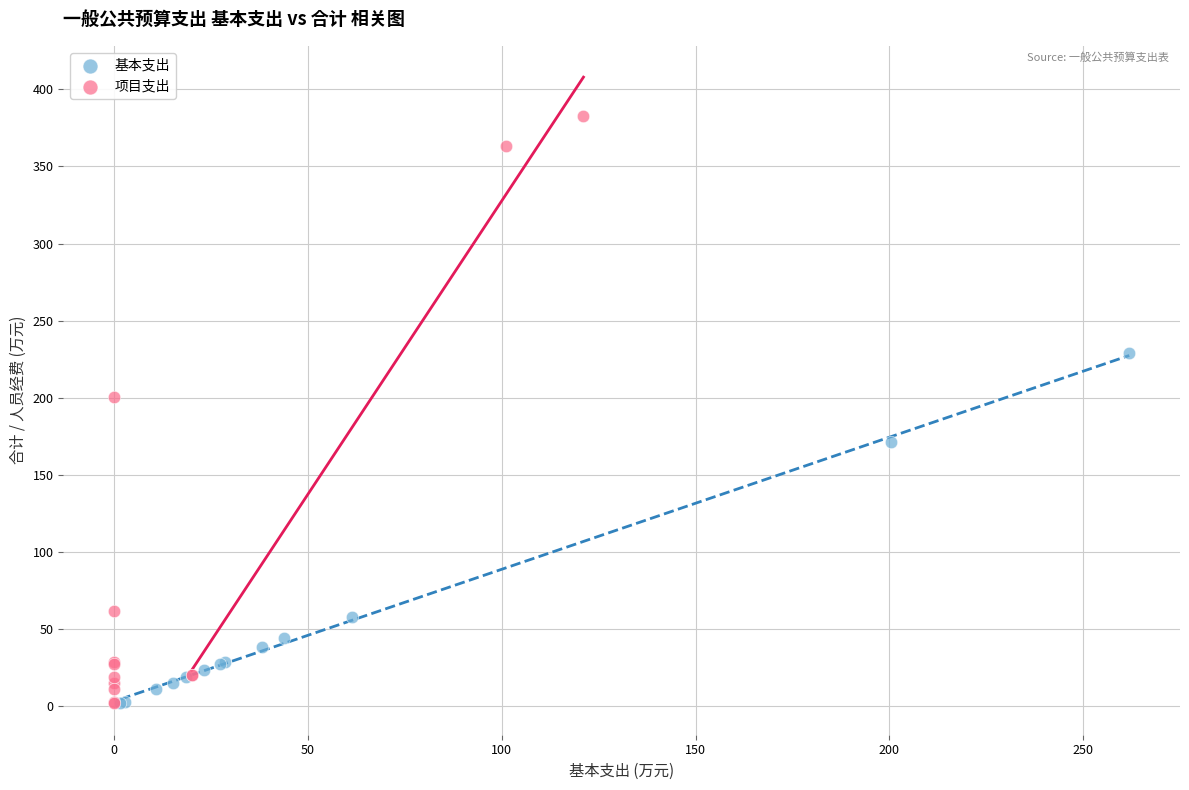

Which series has the largest Y range (max minus min)?

项目支出